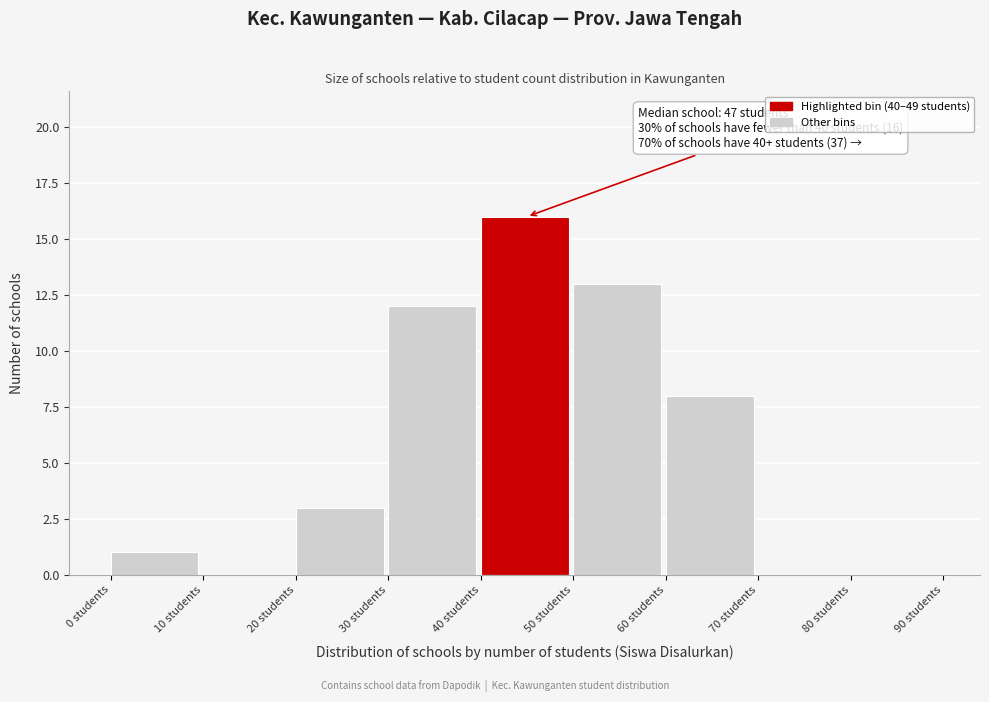

Which range on the x-axis has the tallest bar?

40 to 50